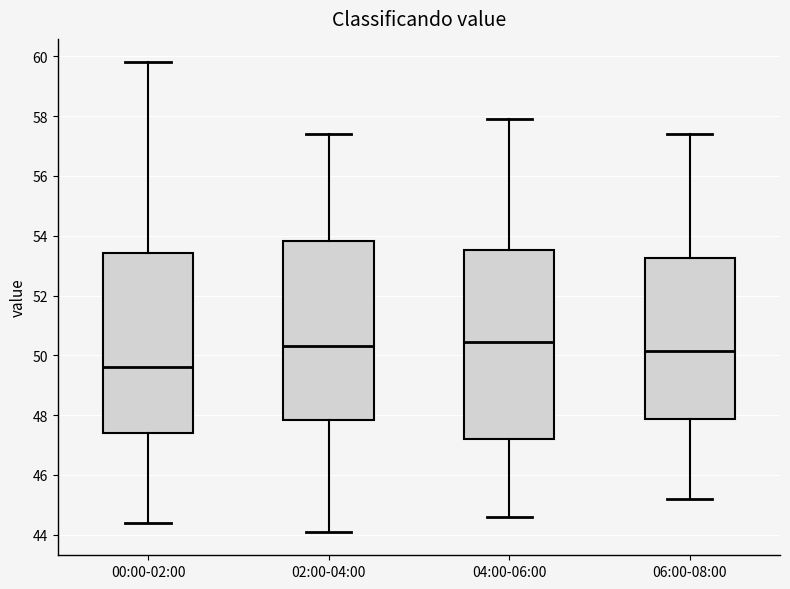

Reading left to right, transcribe this box plot: for each box, give where its median line is, the range the box spans, and where its two whiskers end, as read against the y-axis. The values are not printed on the chart, so give them approximately, as read against the axis.

00:00-02:00: median 49.6, box 47.4 to 53.4, whiskers 44.4 to 59.8
02:00-04:00: median 50.4, box 47.8 to 53.8, whiskers 44.2 to 57.4
04:00-06:00: median 50.4, box 47.2 to 53.6, whiskers 44.6 to 58.0
06:00-08:00: median 50.2, box 47.8 to 53.2, whiskers 45.2 to 57.4